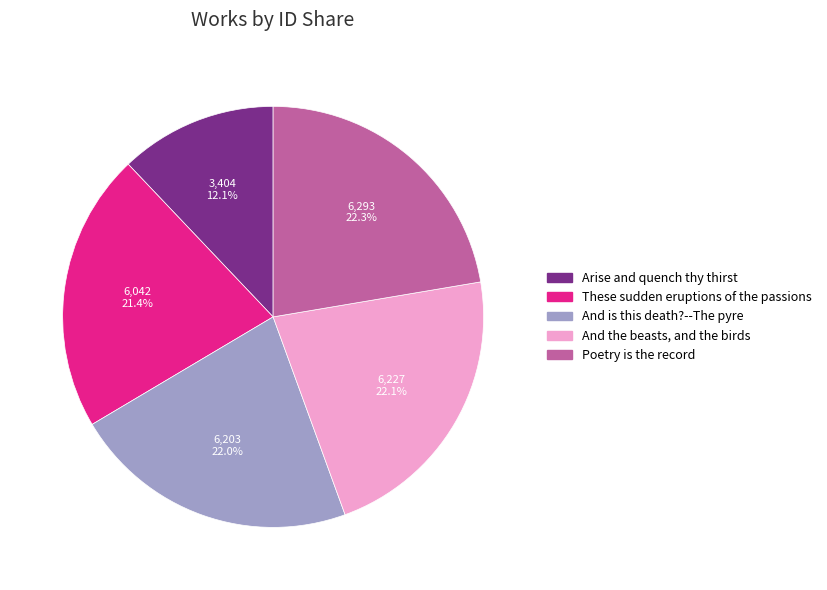

Between And the beasts, and the birds and Arise and quench thy thirst, which is larger?

And the beasts, and the birds